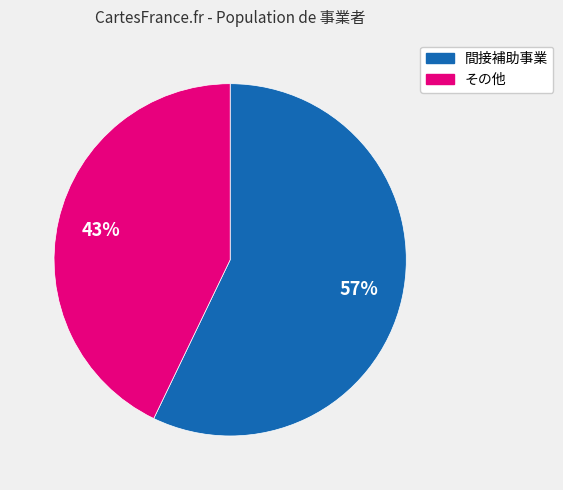

Combined, do 間接補助事業 and その他 account for over 50%?

Yes